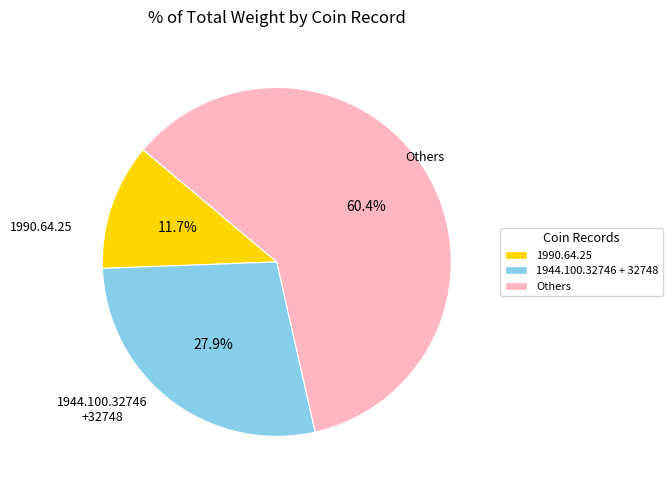

Is there a majority slice in this chart?

Yes